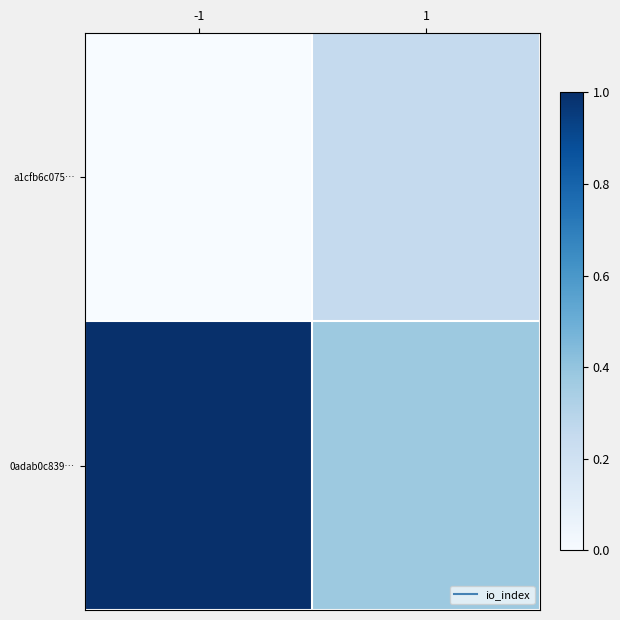

What is the maximum value shown in the chart?

1.0